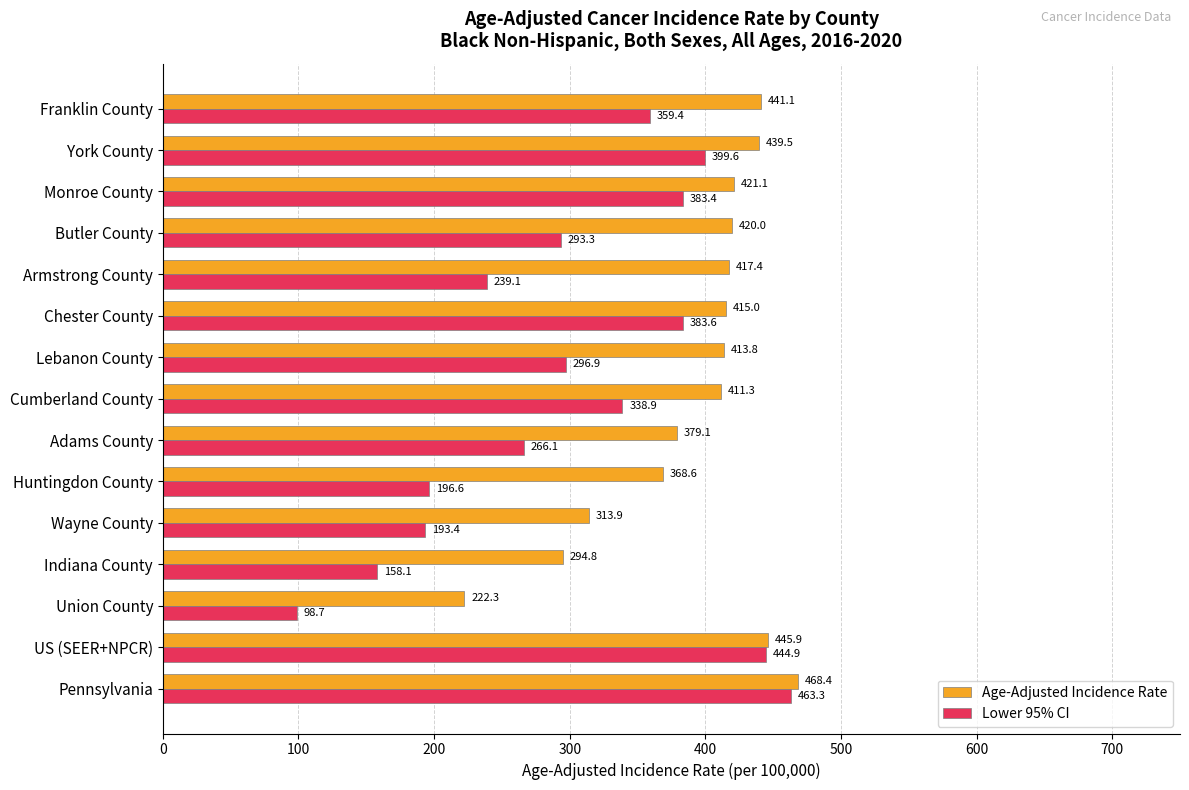

List the series in order of their overall mean, lowest first.

Lower 95% CI, Age-Adjusted Incidence Rate